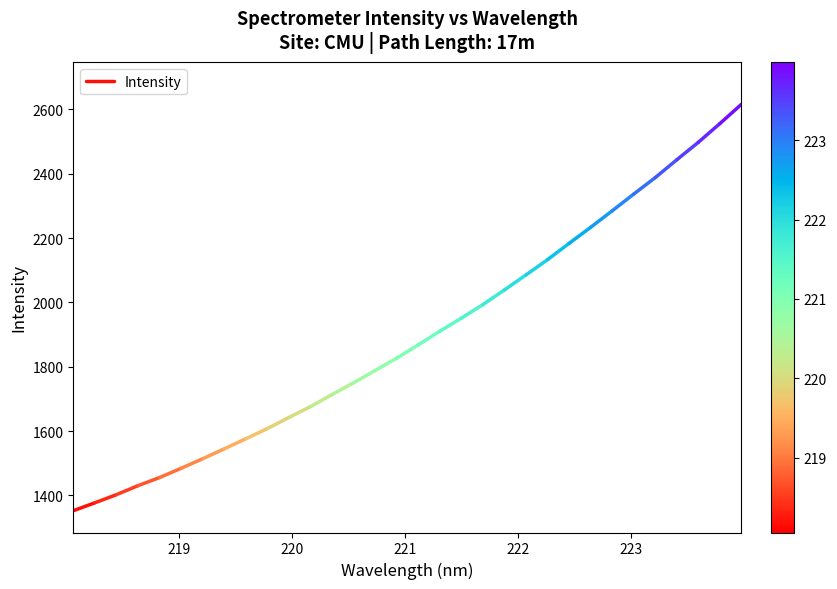

Does the chart have visible grid lines?

No